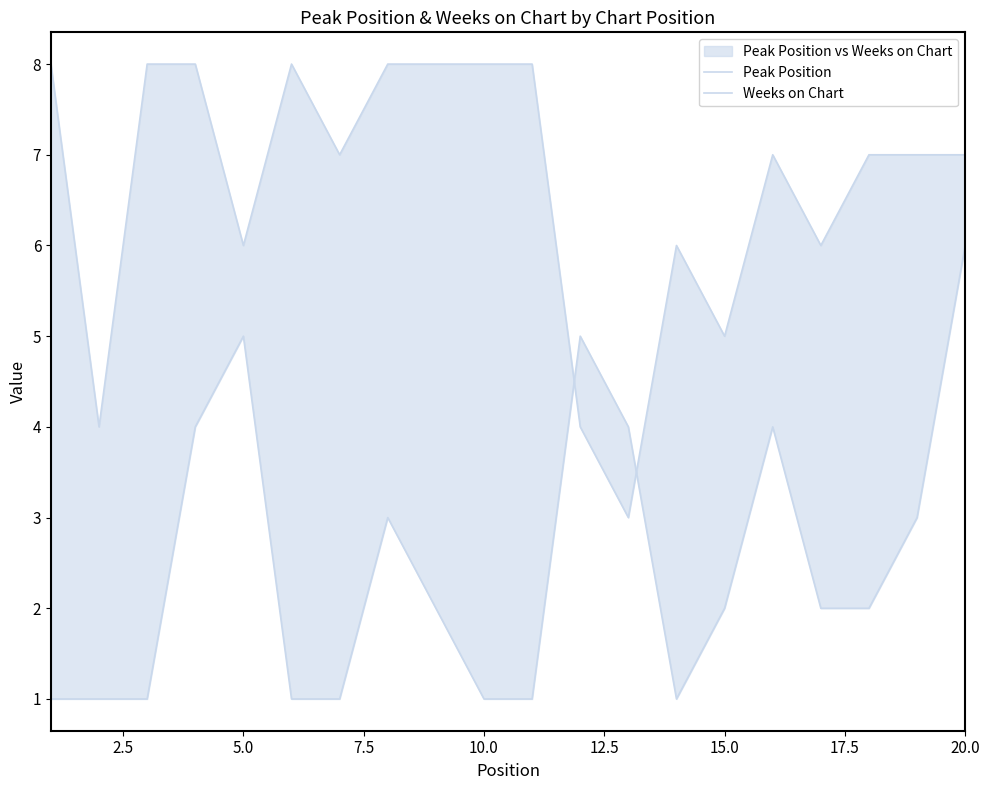

Which series ends up on top after the final intersection of Weeks on Chart and Peak Position?

Weeks on Chart